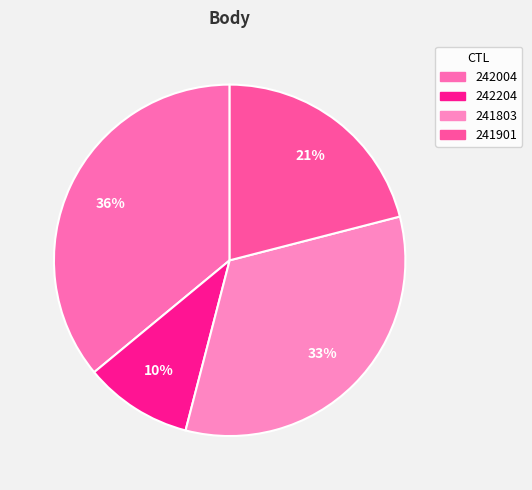

What percentage is the 242004 slice, to the nearest percent?

36%